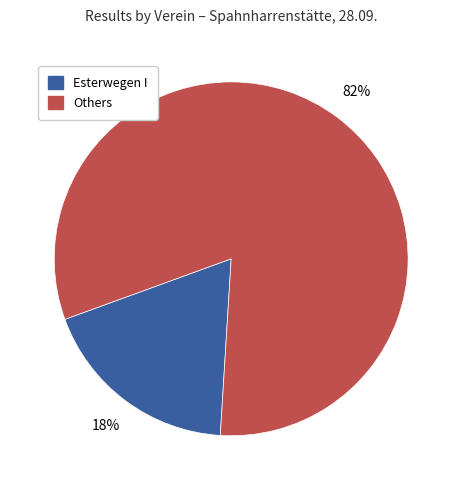

Rank the categories by value from highest to lowest.

Others, Esterwegen I